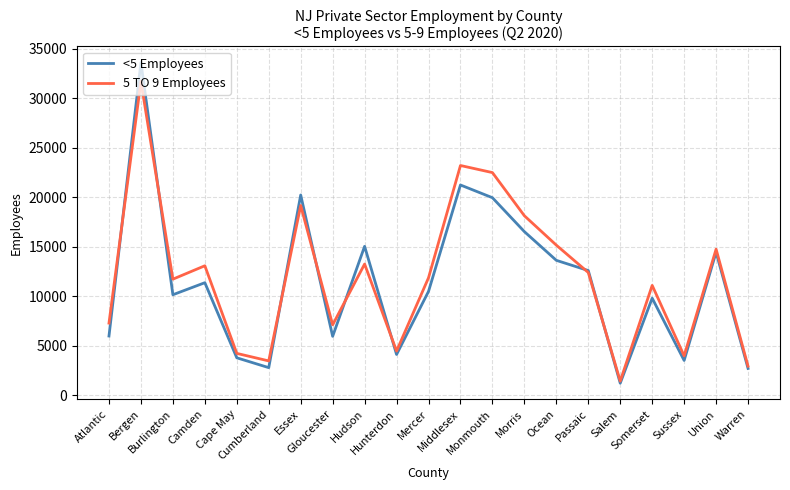

List the series in order of their overall mean, lowest first.

<5 Employees, 5 TO 9 Employees